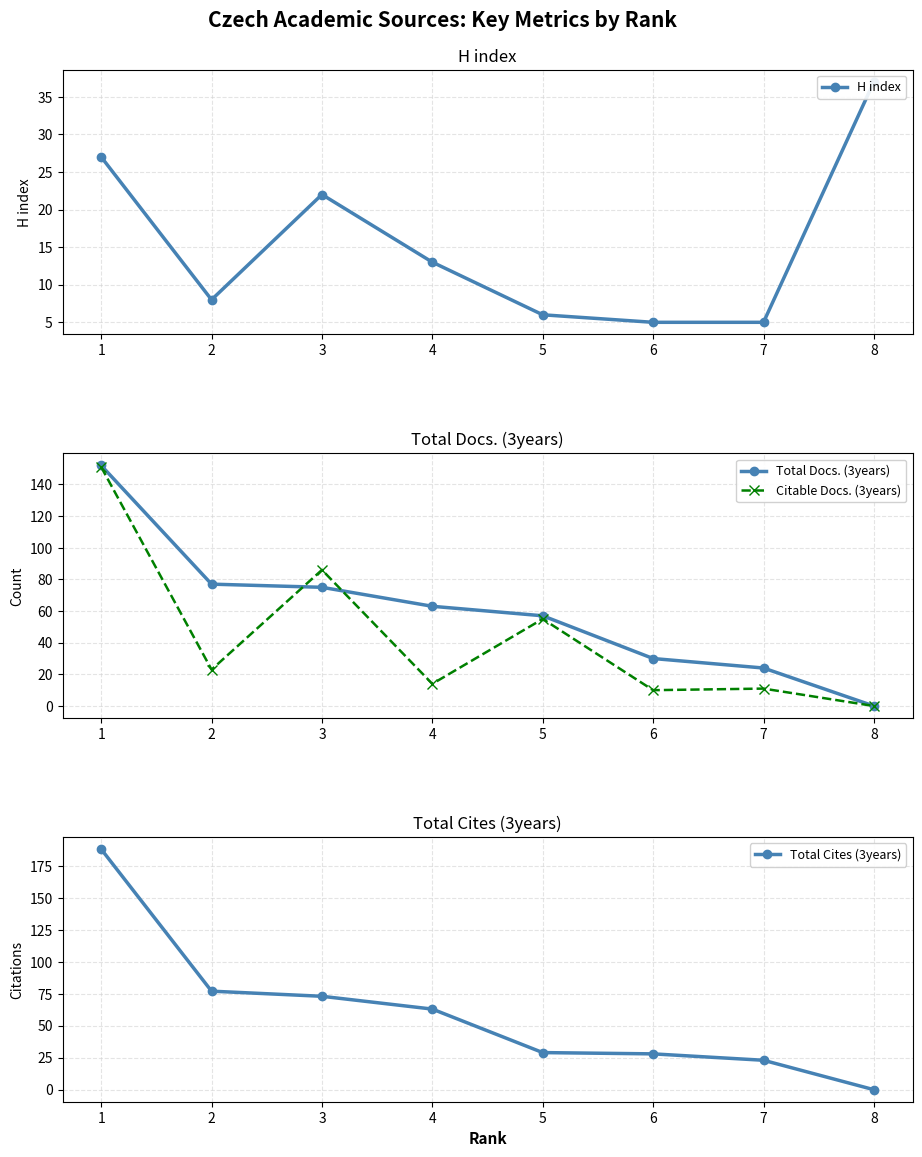

Reading left to right, extract all data points from this chart.

H index: 27	8	22	13	6	5	5	37
Total Docs. (3years): 152	77	75	63	57	30	24	0
Citable Docs. (3years): 151	23	86	14	55	10	11	0
Total Cites (3years): 188	77	73	63	29	28	23	0